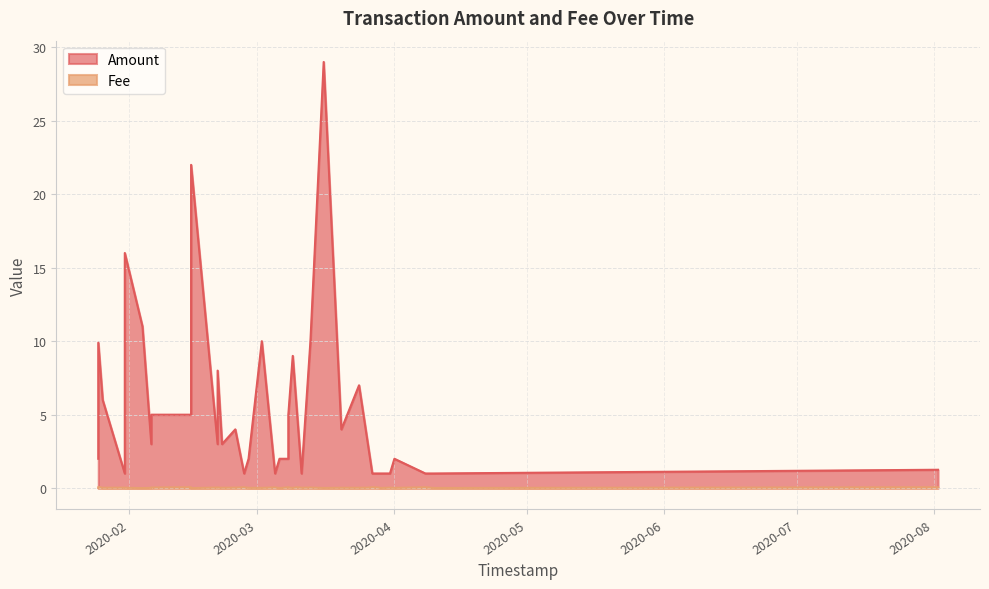

How many values in the Amount series are below 3?

16